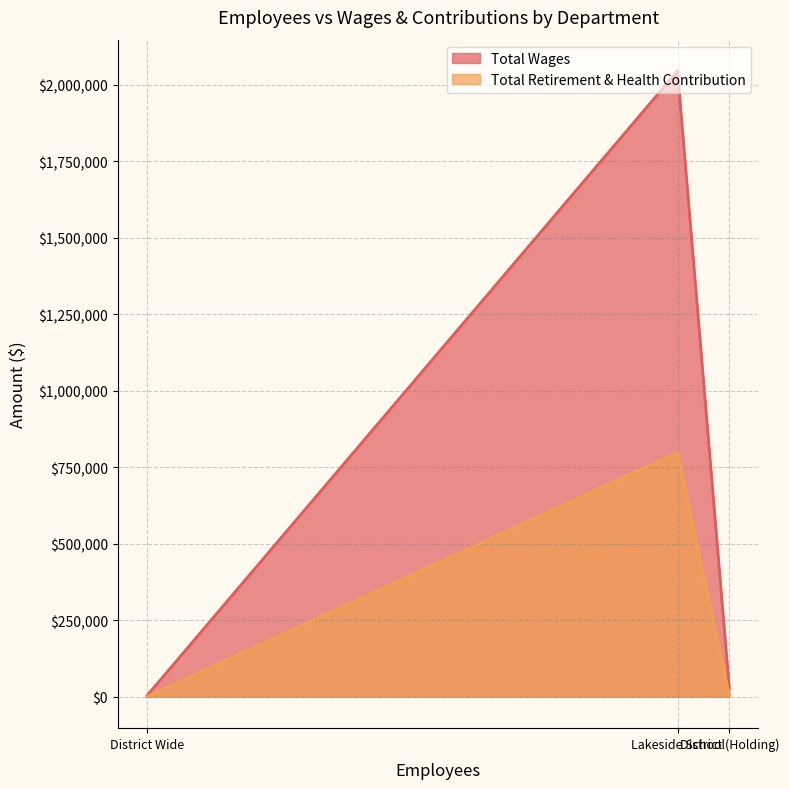

How many lines are shown in the chart?

2